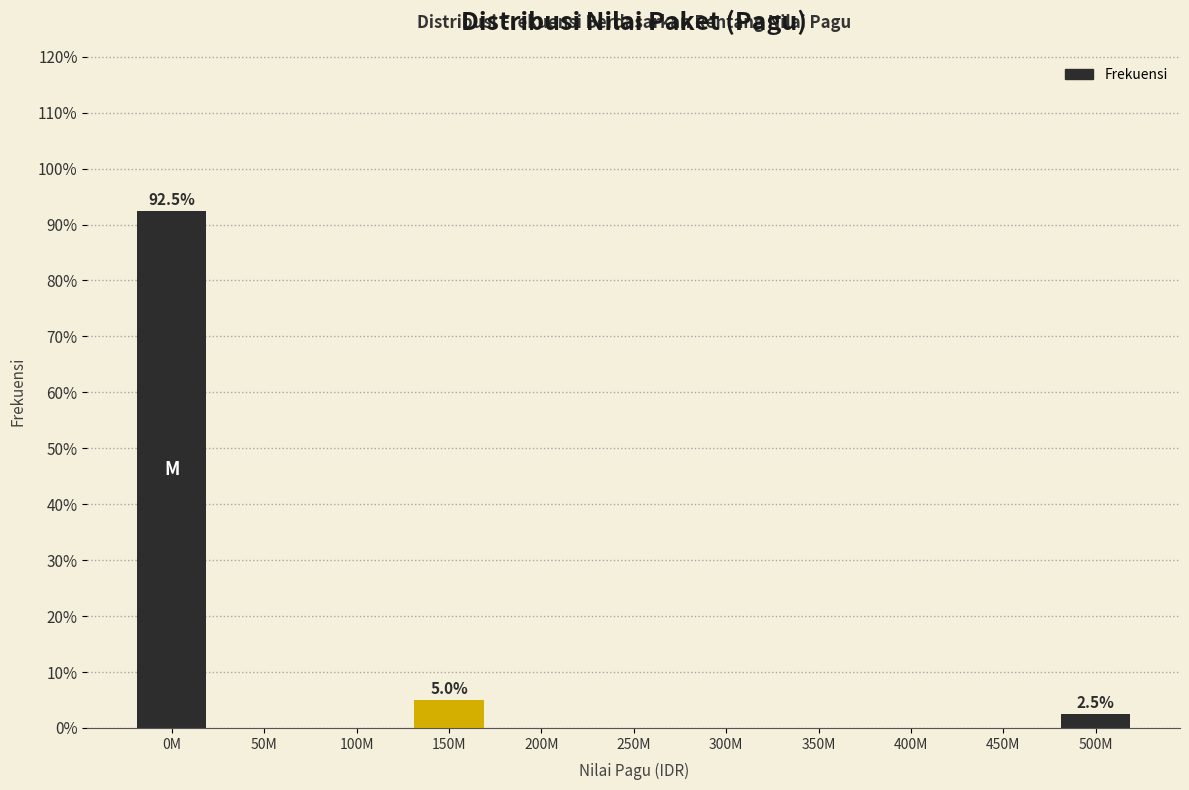

Reading right to left, what are all the values shown in this chart?

500M=2.5	450M=0.0	400M=0.0	350M=0.0	300M=0.0	250M=0.0	200M=0.0	150M=5.0	100M=0.0	50M=0.0	0M=92.5